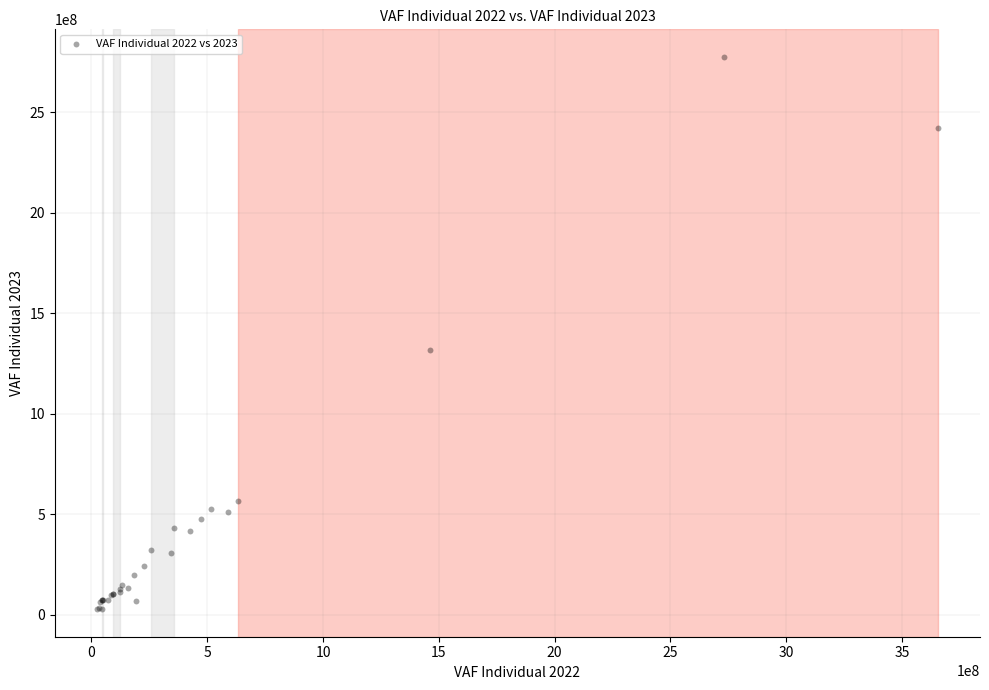

What Y value in the scatter plot is closest to 1401430053?

1316955243